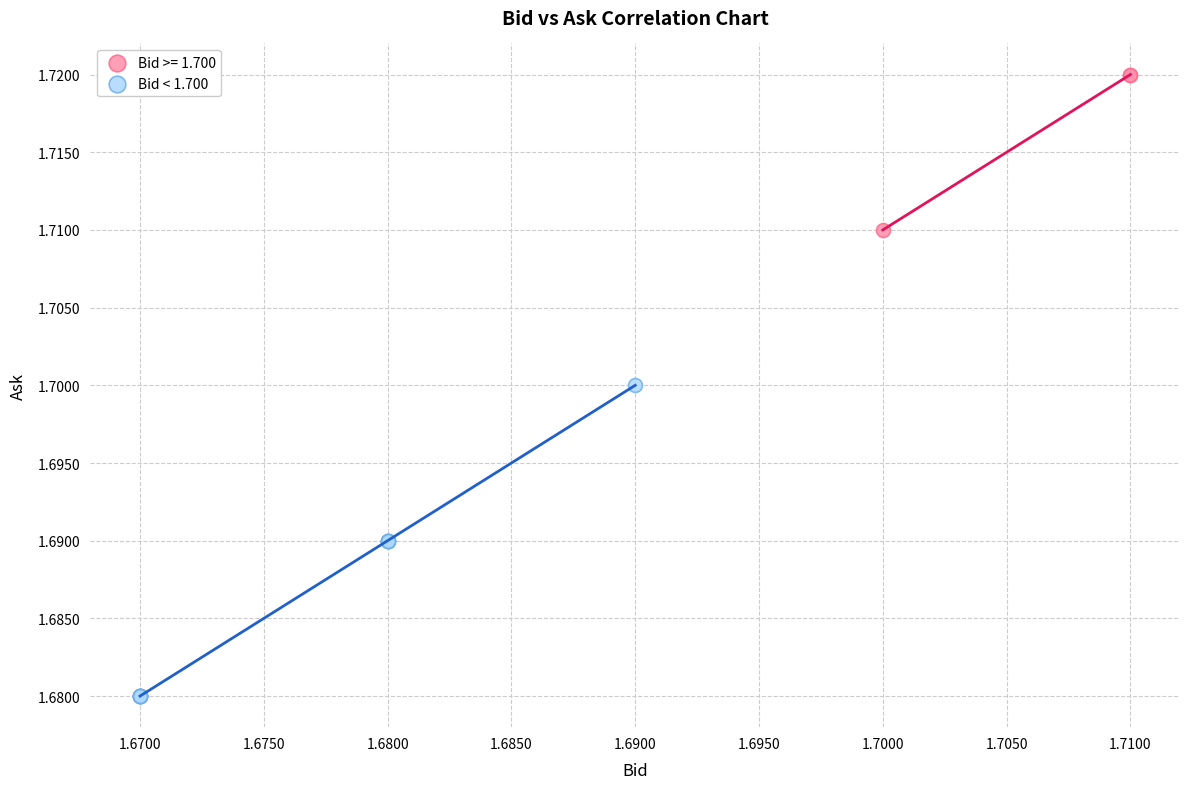

Which series has the widest spread of Y values?

Bid < 1.700